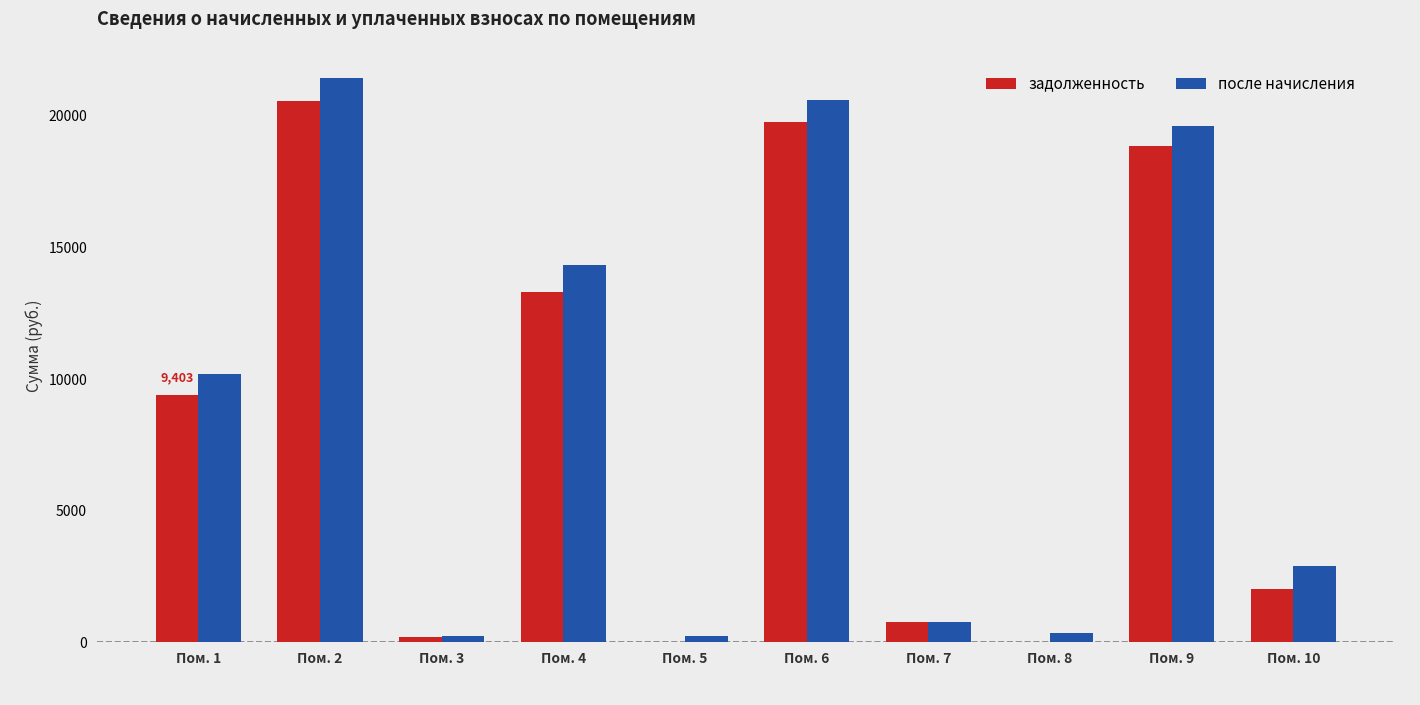

Is it true that задолженность equals 13323.8 at Пом. 4?

True